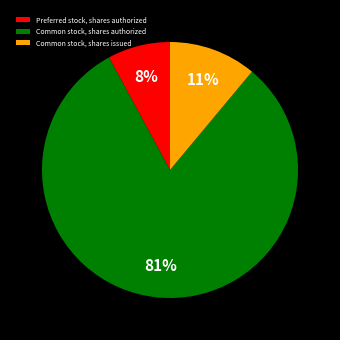

To the nearest percent, what percentage of the pie is Common stock, shares issued?

11%